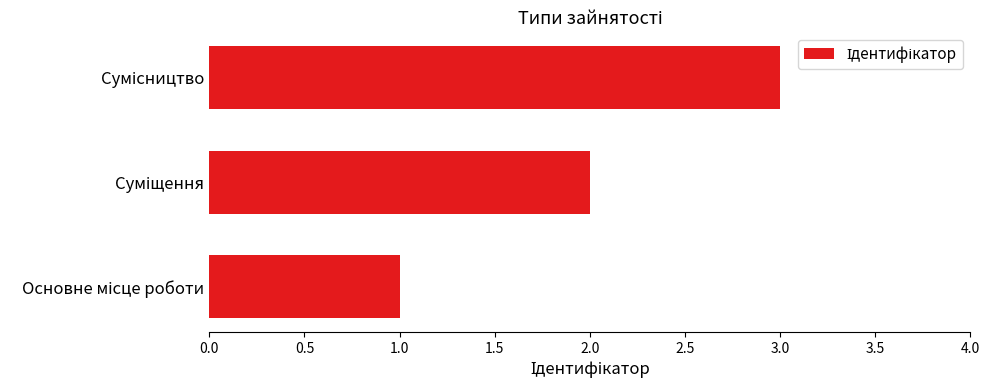

What is the sum of all values?

6